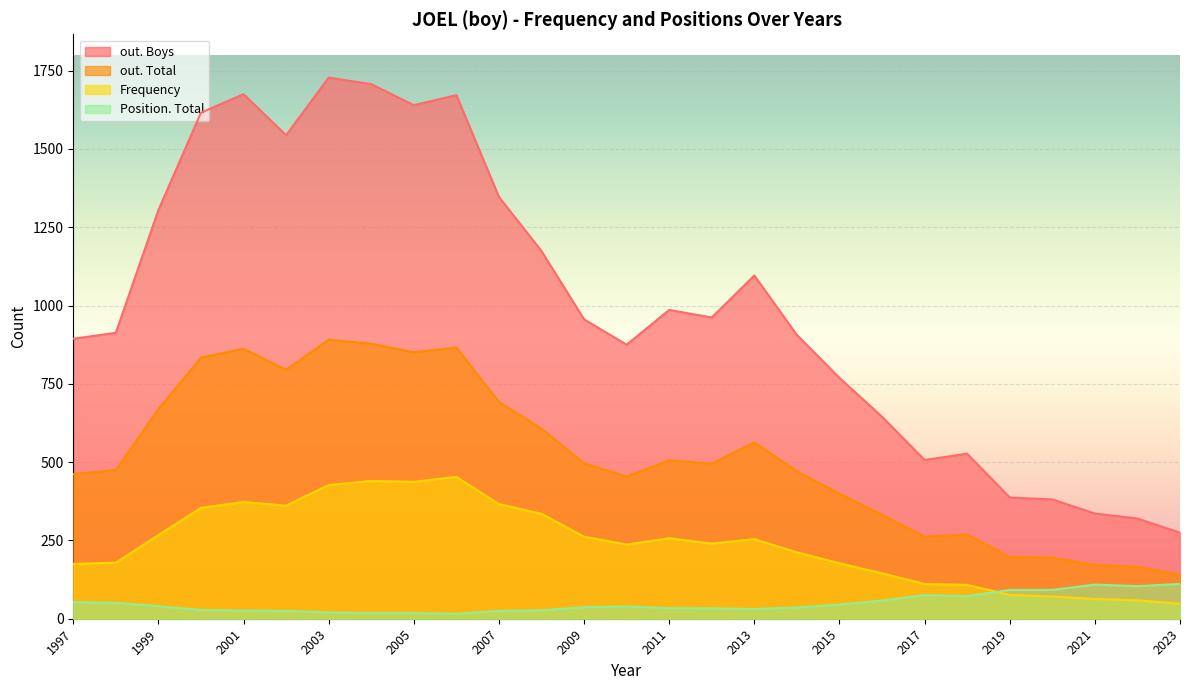

True or false: out. Boys and Frequency intersect in this chart.

False